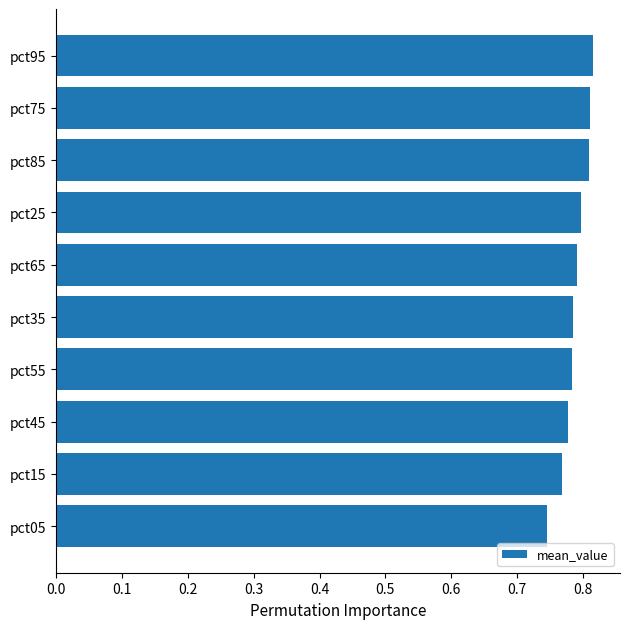

Count the values in the range 0 to 1.

10